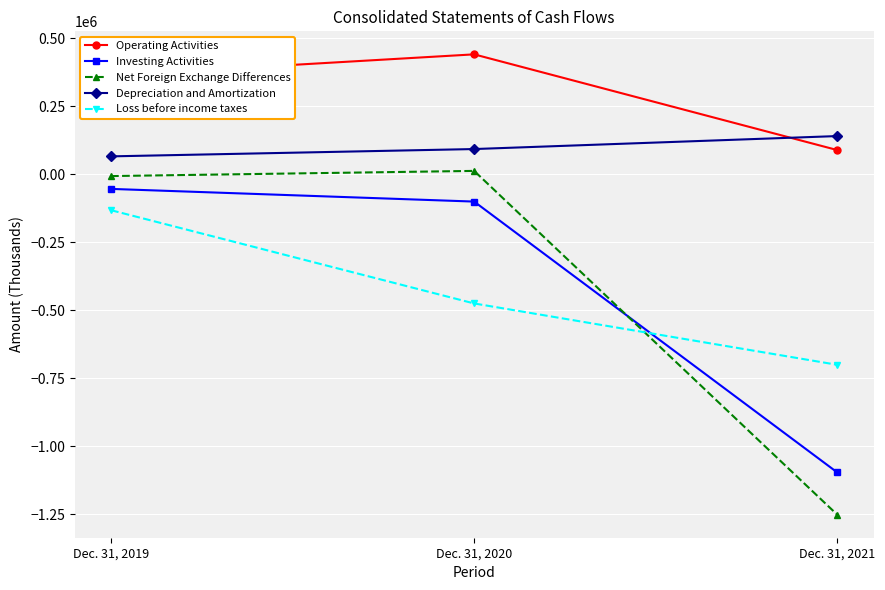

Reading left to right, transcribe all the data shown in this chart.

Operating Activities: Dec. 31, 2019=363780	Dec. 31, 2020=441361	Dec. 31, 2021=89476
Investing Activities: Dec. 31, 2019=-53340	Dec. 31, 2020=-99947	Dec. 31, 2021=-1095785
Net Foreign Exchange Differences: Dec. 31, 2019=-6097	Dec. 31, 2020=12856	Dec. 31, 2021=-1251207
Depreciation and Amortization: Dec. 31, 2019=66287	Dec. 31, 2020=93183	Dec. 31, 2021=140925
Loss before income taxes: Dec. 31, 2019=-131647	Dec. 31, 2020=-474516	Dec. 31, 2021=-700078